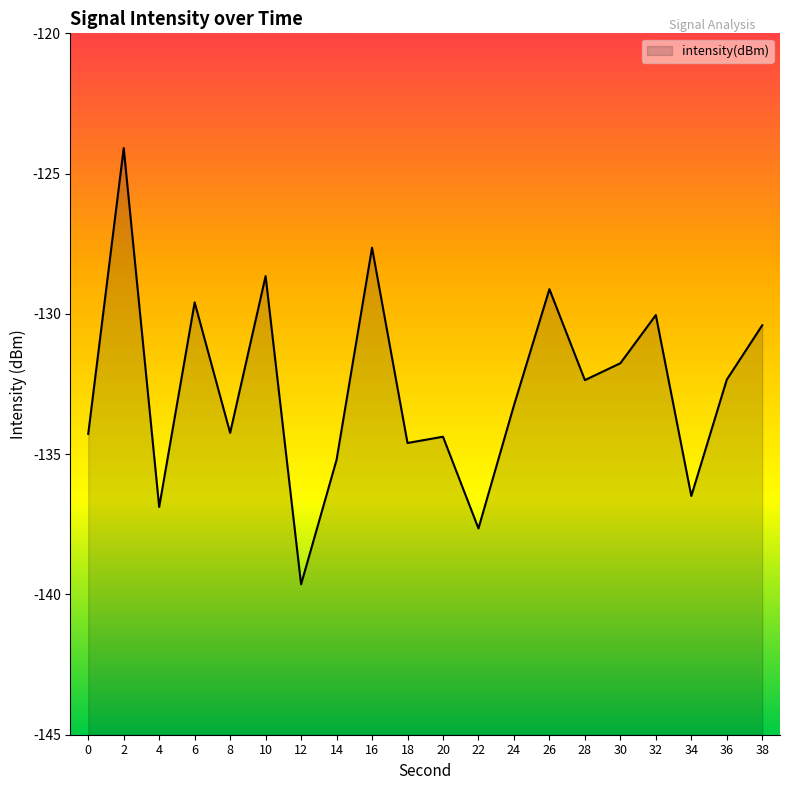

What value does the data have at 18?

-134.6